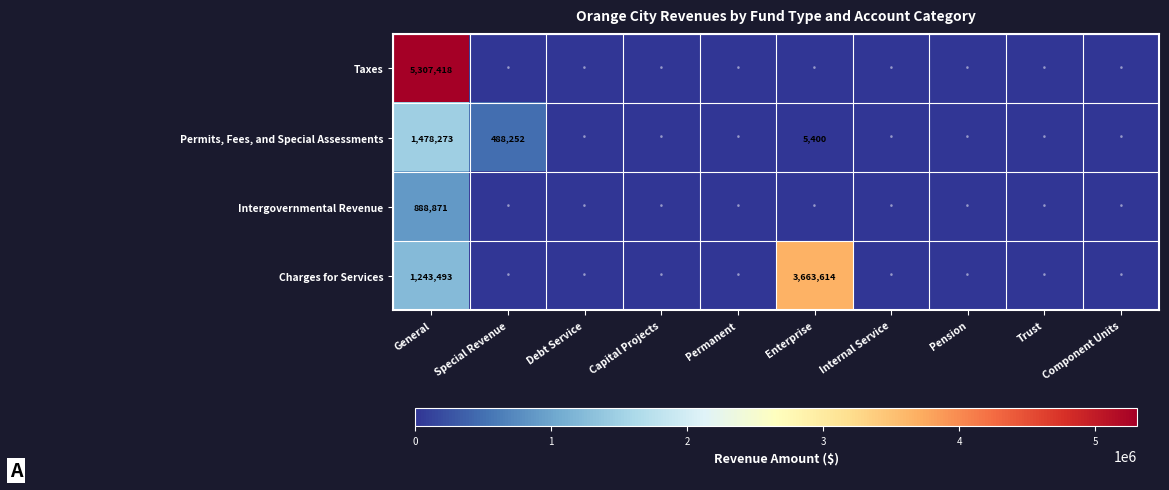

Which category has the lowest value across all series?

Special Revenue